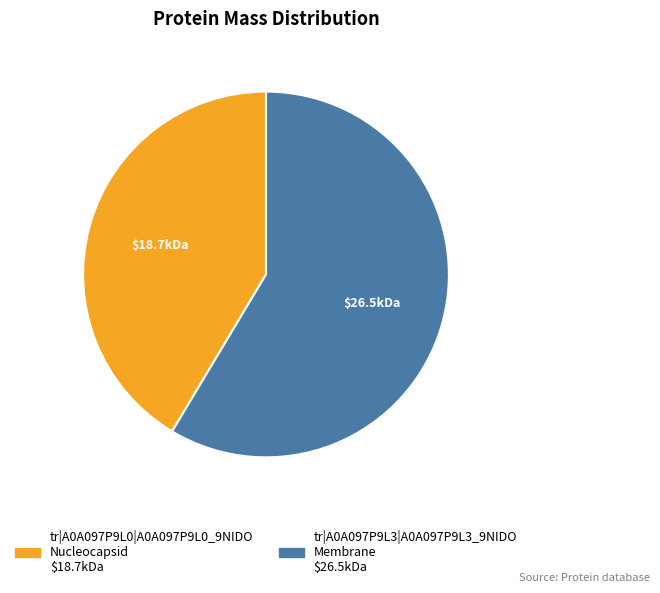

Does any single category account for the majority?

Yes